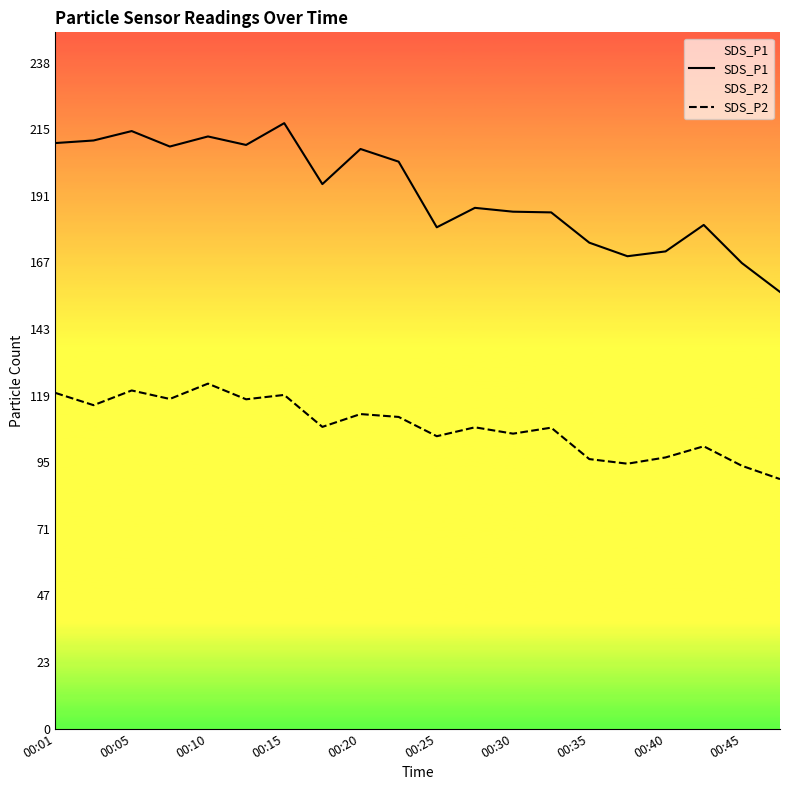

What is the greatest value displayed?

217.3